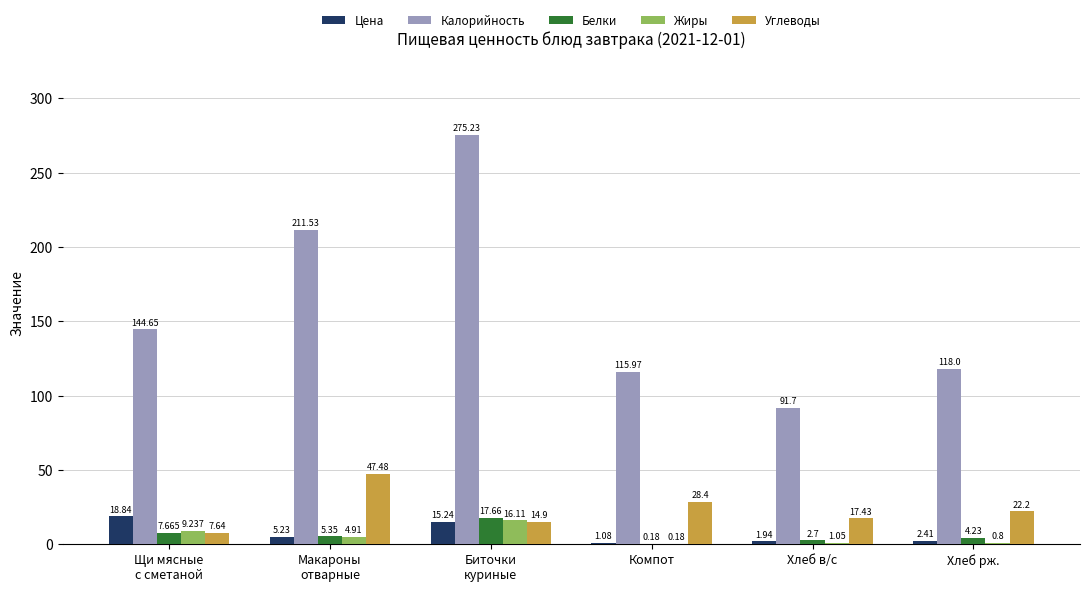

Which series has the largest total across all categories?

Калорийность